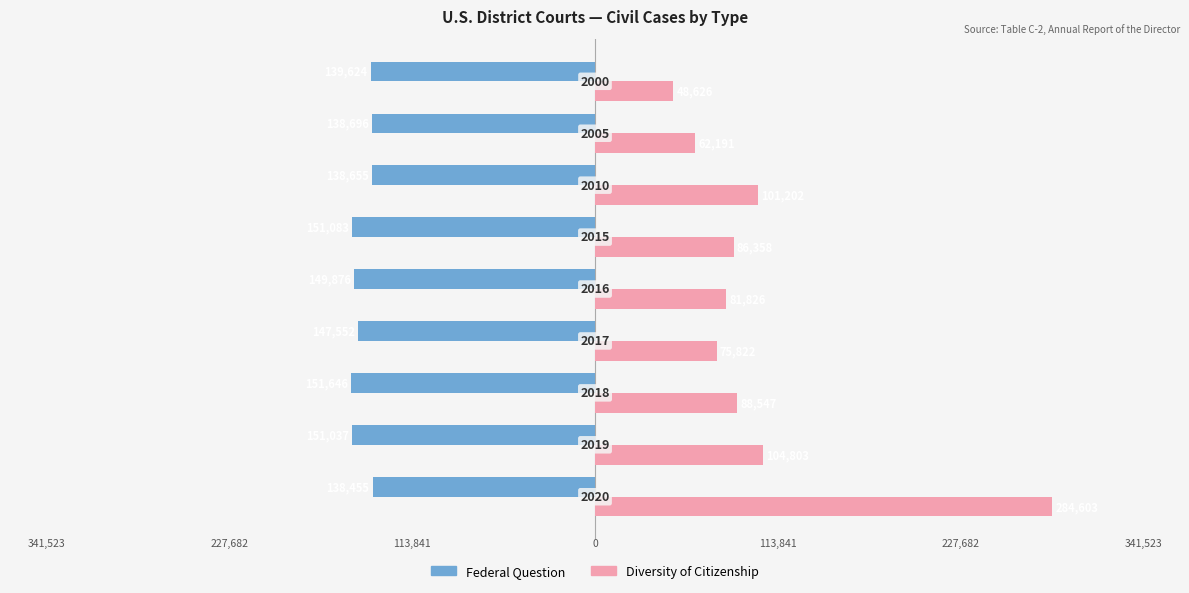

What are all the series names shown in the legend?

Federal Question, Diversity of Citizenship